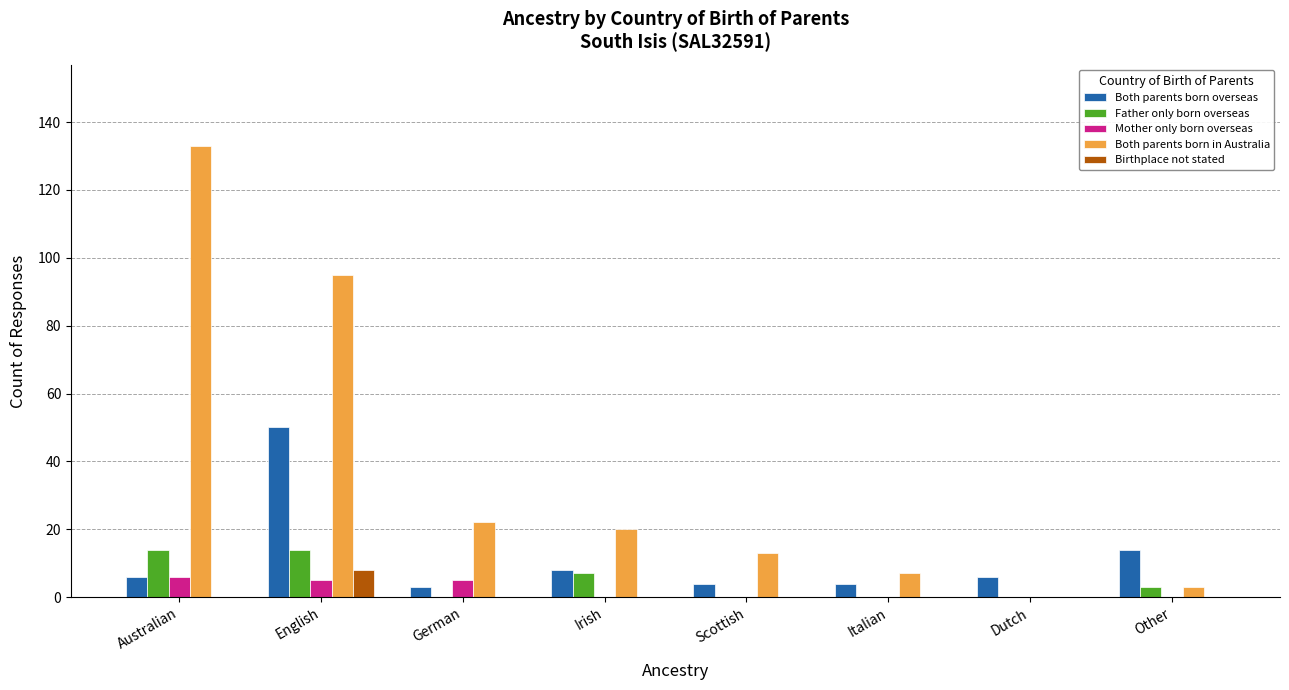

Reading left to right, transcribe all the data shown in this chart.

Both parents born overseas: 6	50	3	8	4	4	6	14
Father only born overseas: 14	14	0	7	0	0	0	3
Mother only born overseas: 6	5	5	0	0	0	0	0
Both parents born in Australia: 133	95	22	20	13	7	0	3
Birthplace not stated: 0	8	0	0	0	0	0	0